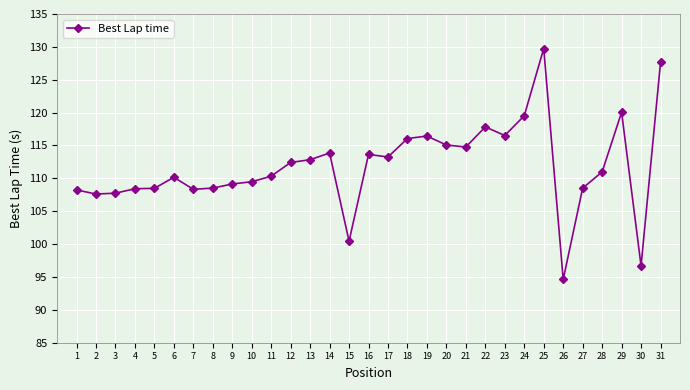

Which category has the highest value across all series?

25